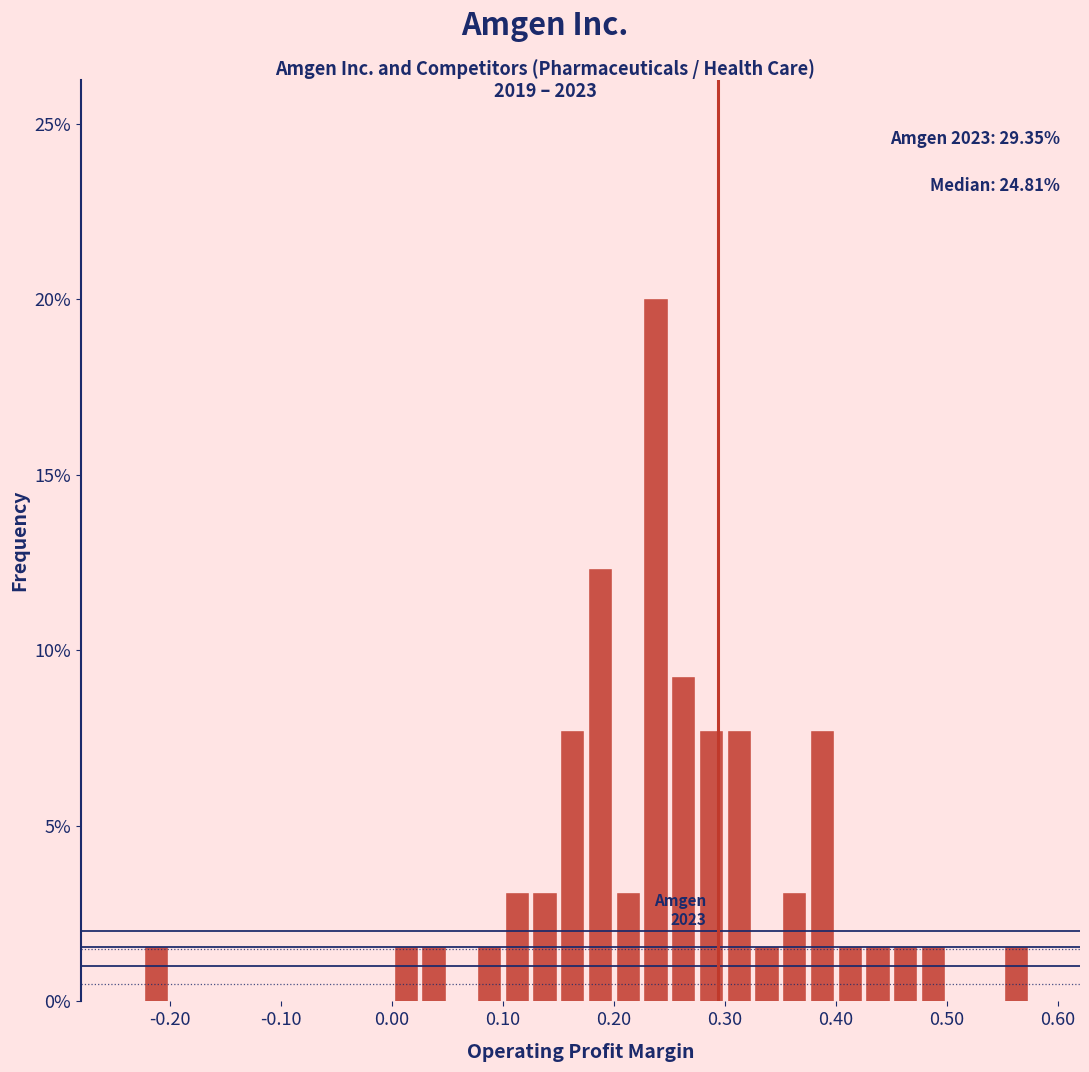

Around what value on the x-axis is the tallest bar? Give the approximate position of its centre, as read against the axis.

0.24